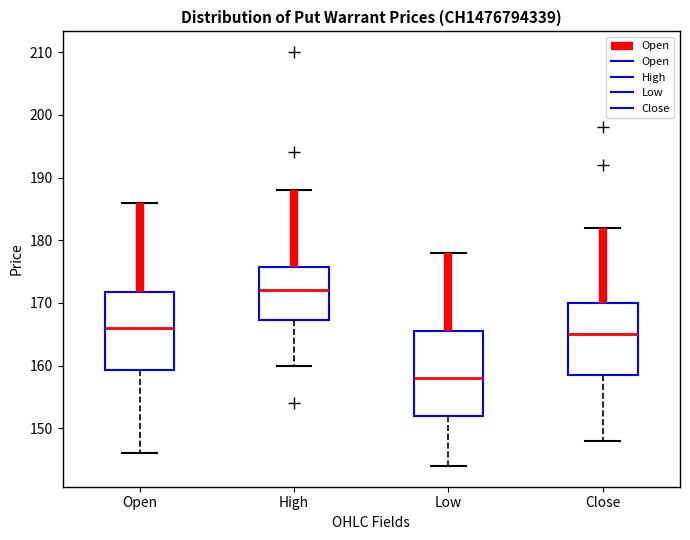

Which box's median line is the lowest?

Low